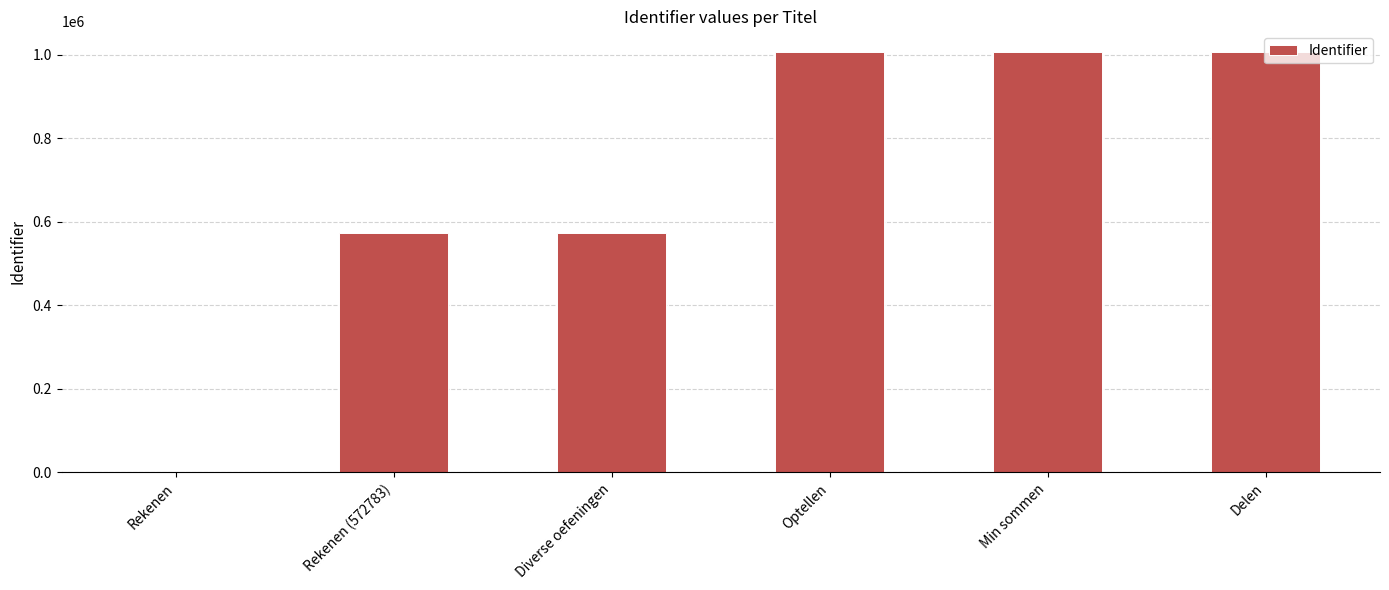

The value at Diverse oefeningen is 962815. True or false?

False